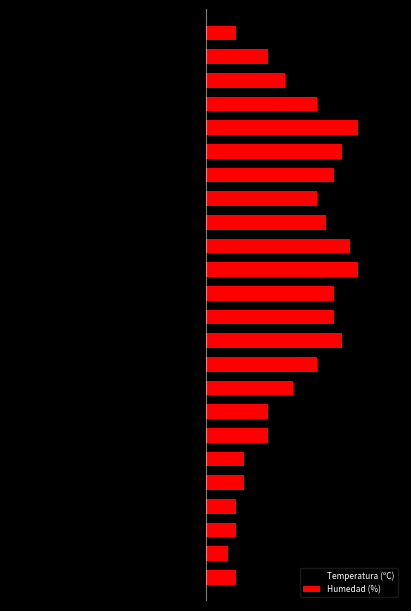

What is the difference between the highest and lowest values at 23?

41.9